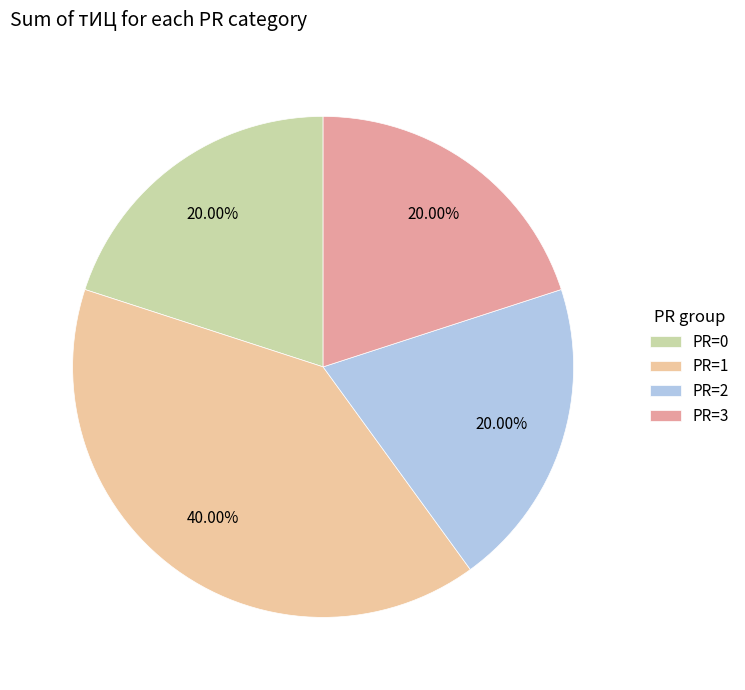

Which slice is the largest?

PR=1